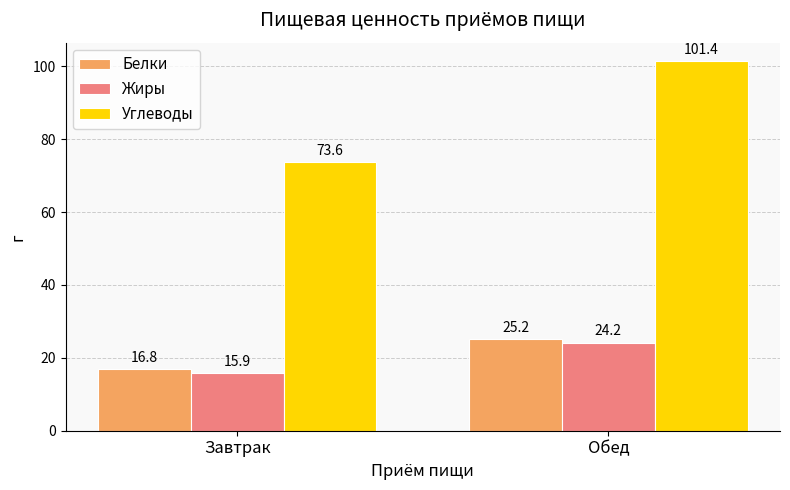

How many data points in Белки are above 25?

1